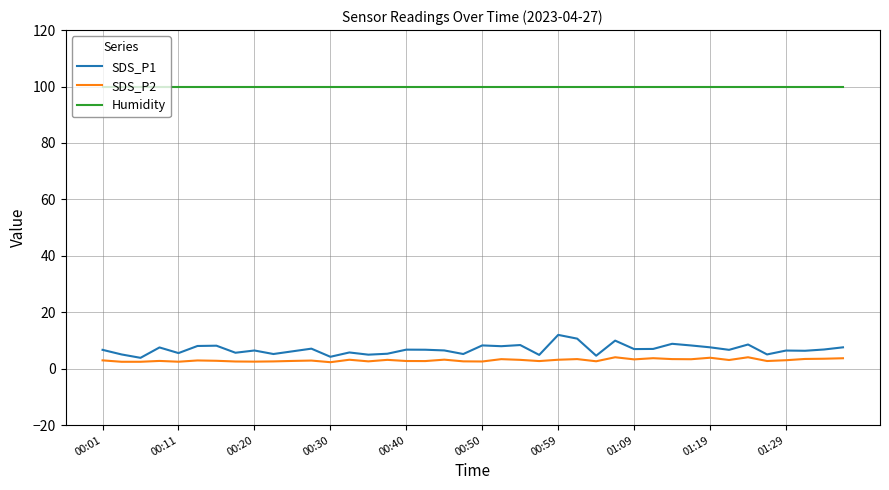

True or false: Humidity and SDS_P1 cross at least once.

False